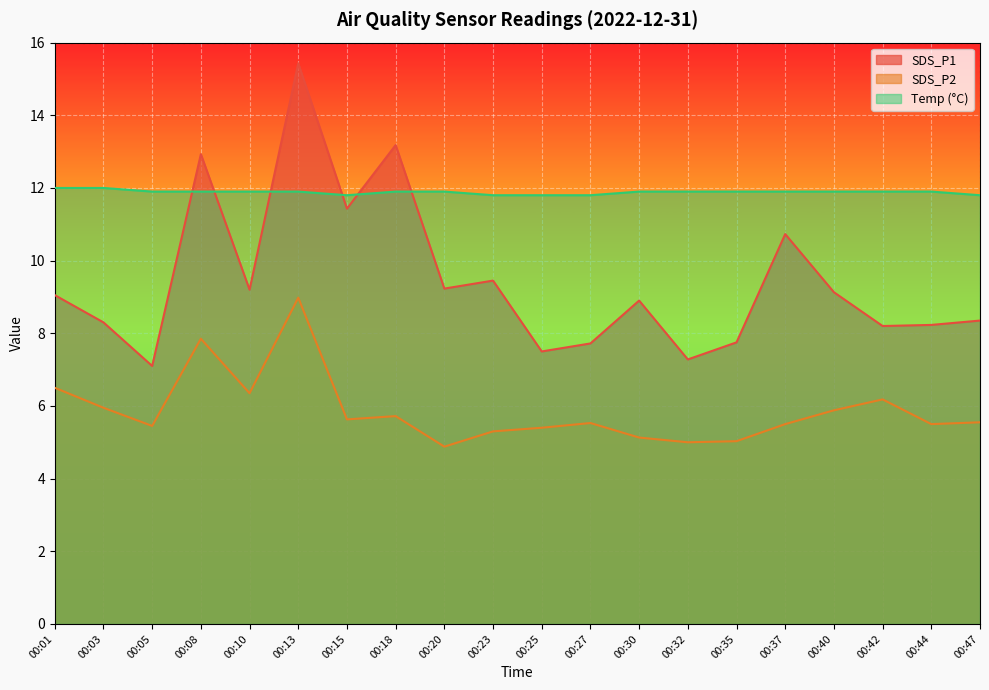

True or false: SDS_P2 has a value of 5.6 at 00:15.

True